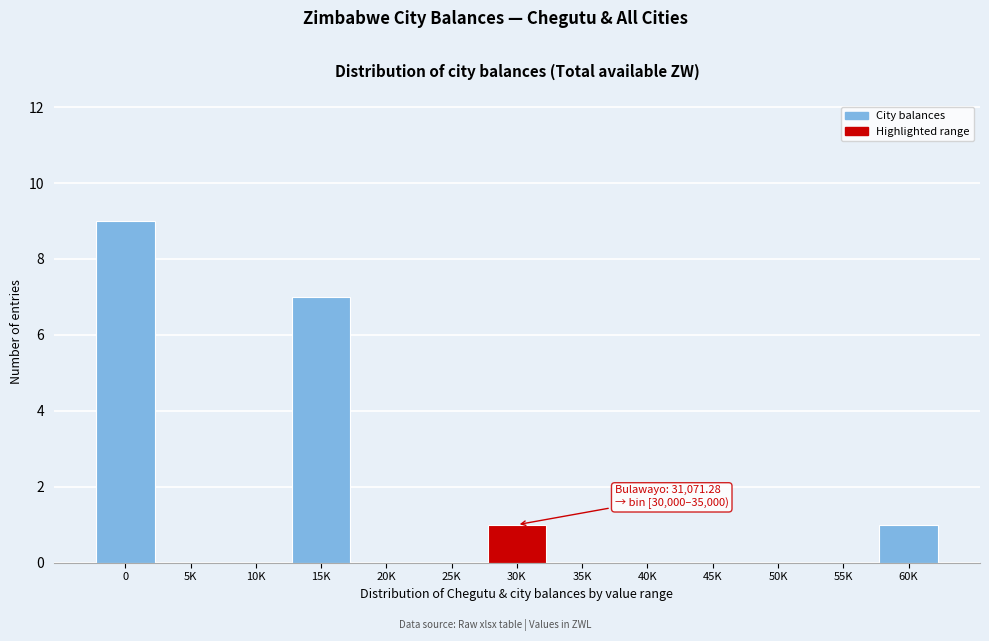

Reading left to right, what are all the values shown in this chart?

0=9	5K=0	10K=0	15K=7	20K=0	25K=0	30K=1	35K=0	40K=0	45K=0	50K=0	55K=0	60K=1